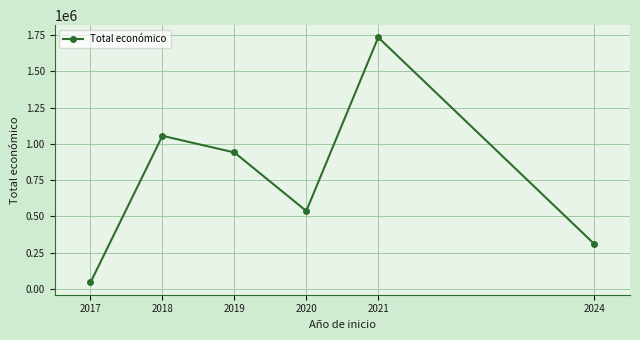

The chart shows a value of 940770.2 at 2019. True or false?

True